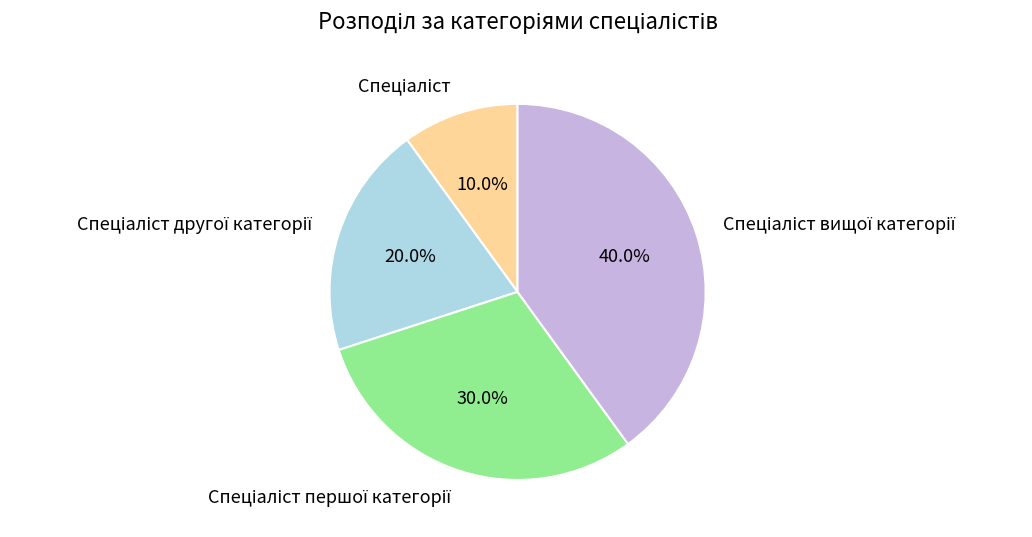

Does any single category account for the majority?

No